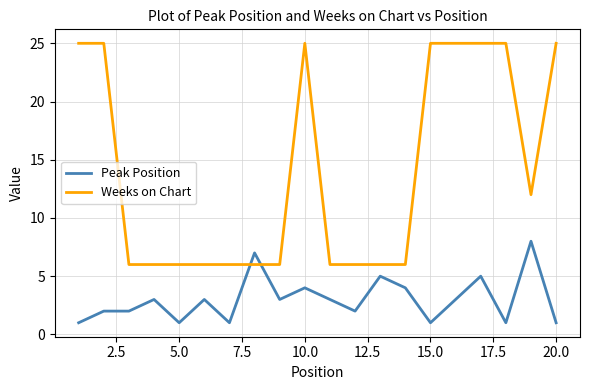

Which series has the widest spread of values?

Weeks on Chart